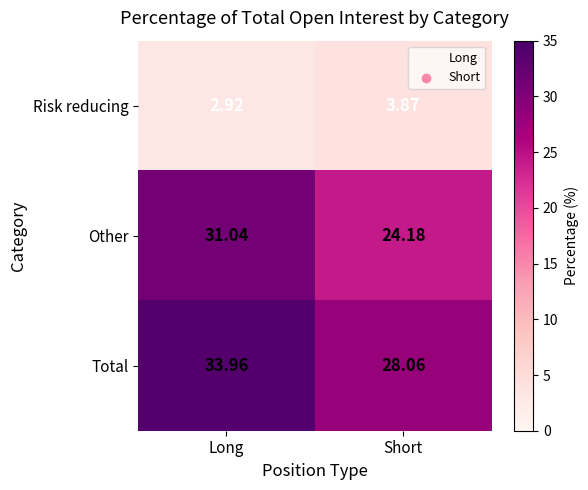

Which category has the lowest value in the Risk reducing series?

Long